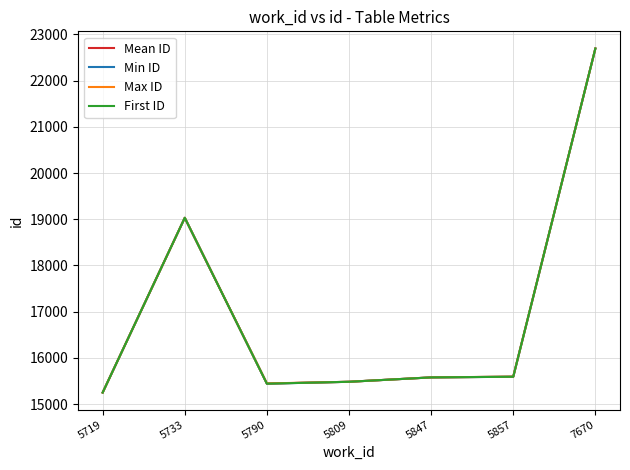

Does the chart display data point markers on the line(s)?

No